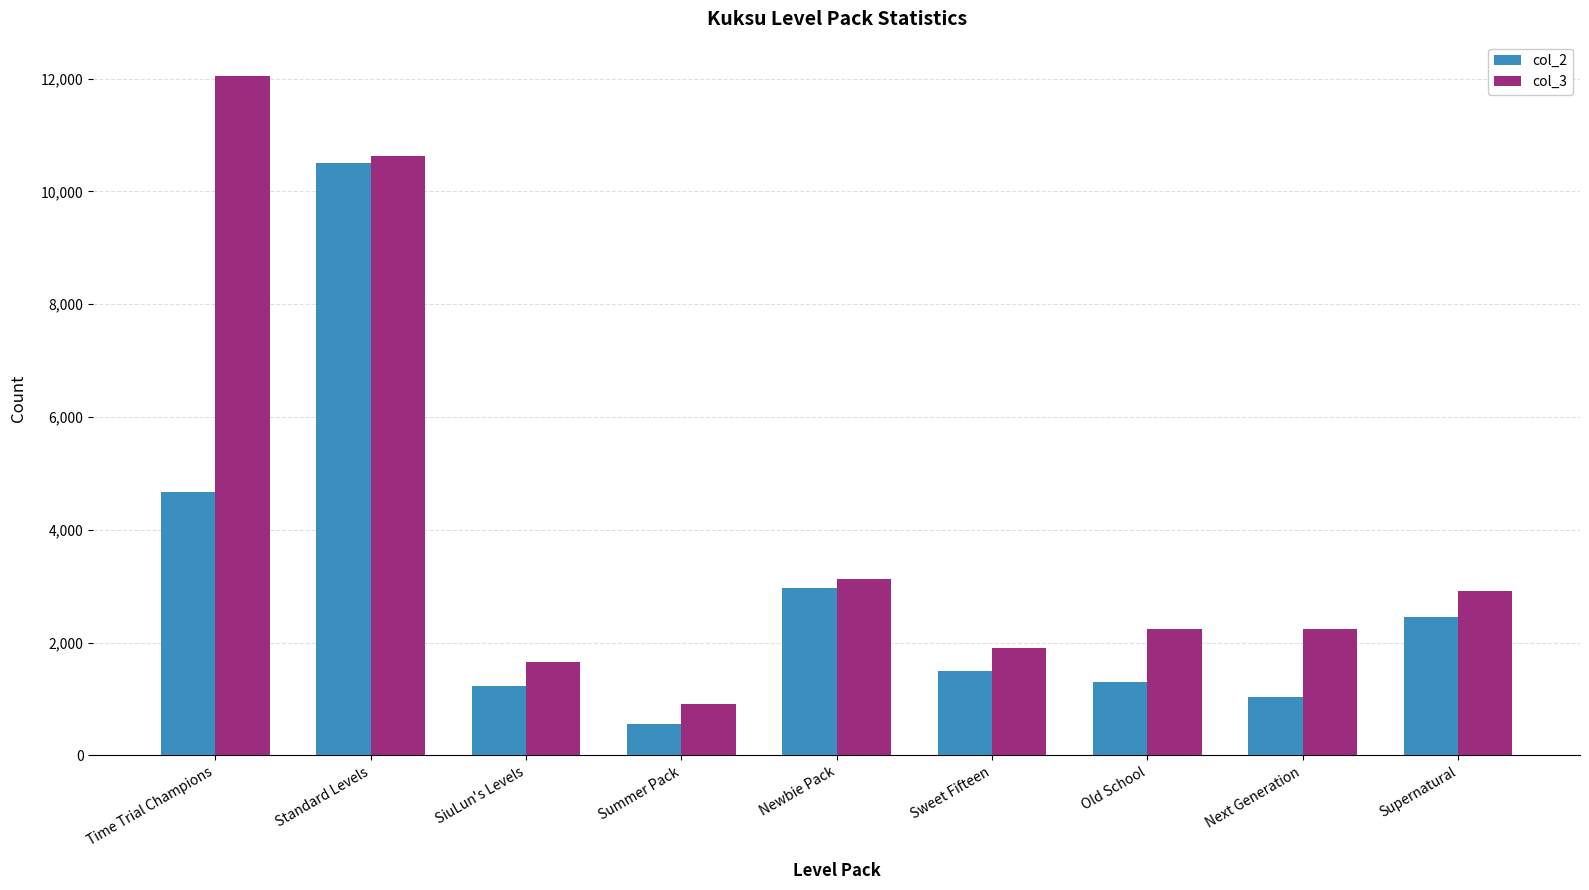

What is the average value of the col_3 series?

4188